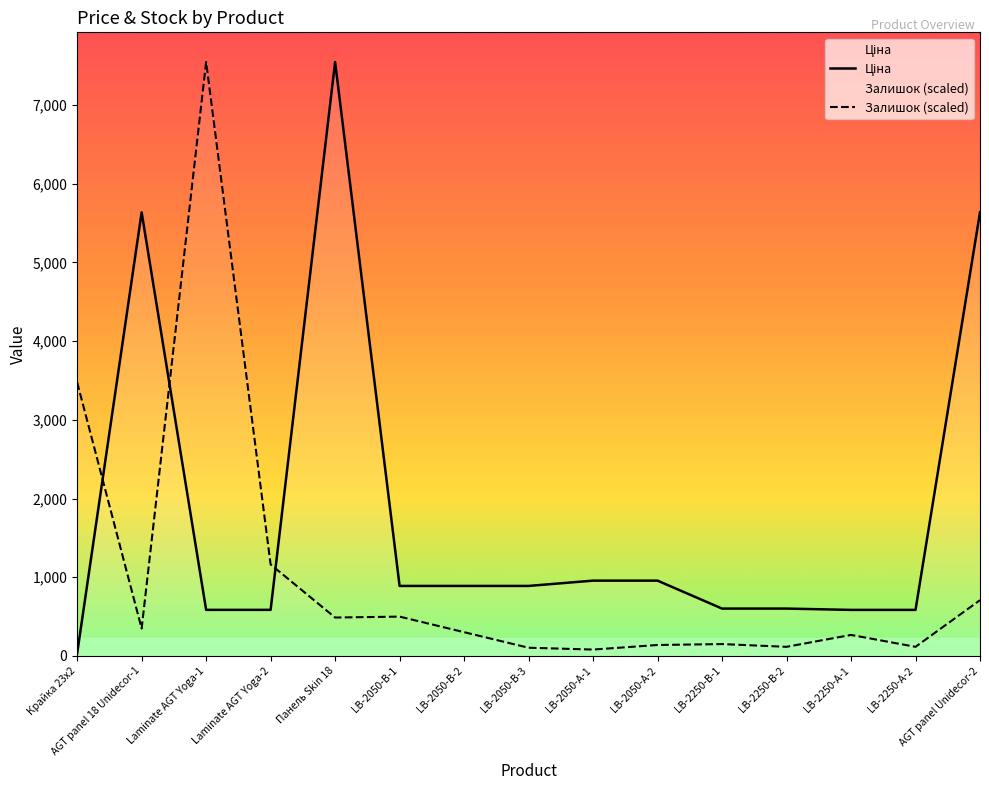

Where is the first local maximum for Ціна?

AGT panel 18 Unidecor-1